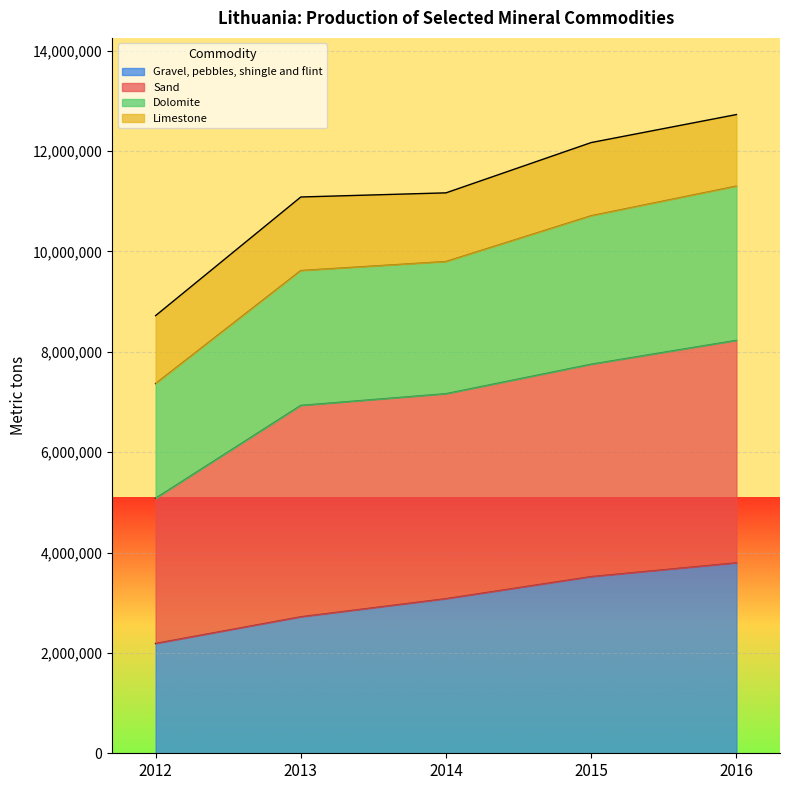

Is the value of Gravel, pebbles, shingle and flint at 2013 greater than the value of Dolomite at 2016?

No